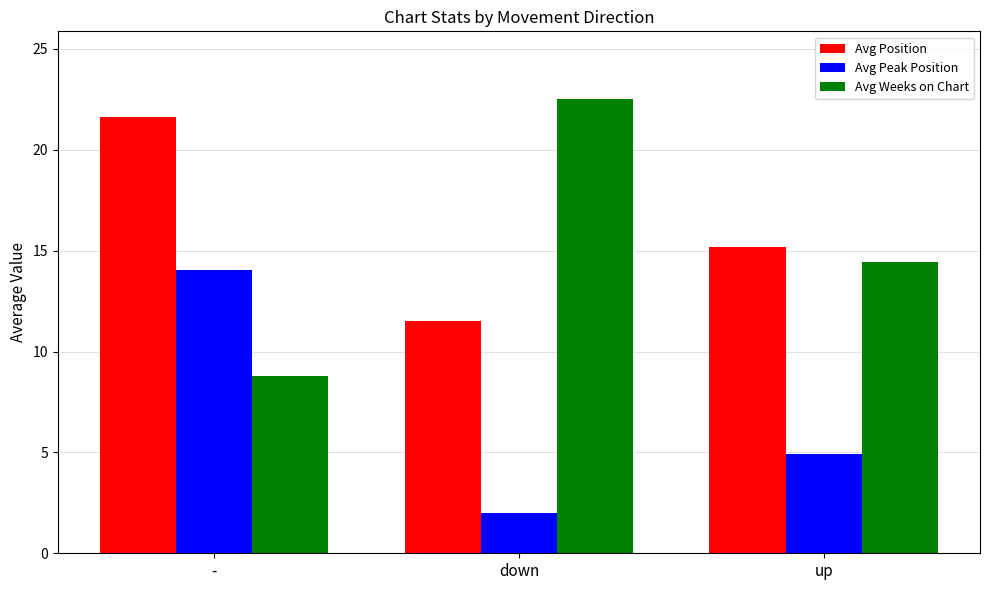

List the labels in order of Avg Peak Position value, smallest first.

down, up, -